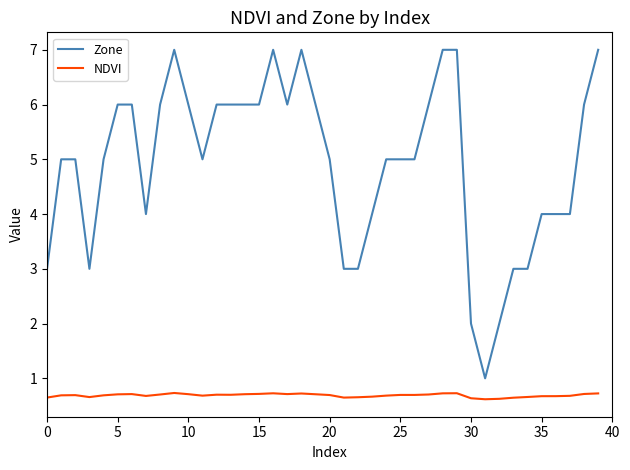

What is the average value of the NDVI series?

0.7